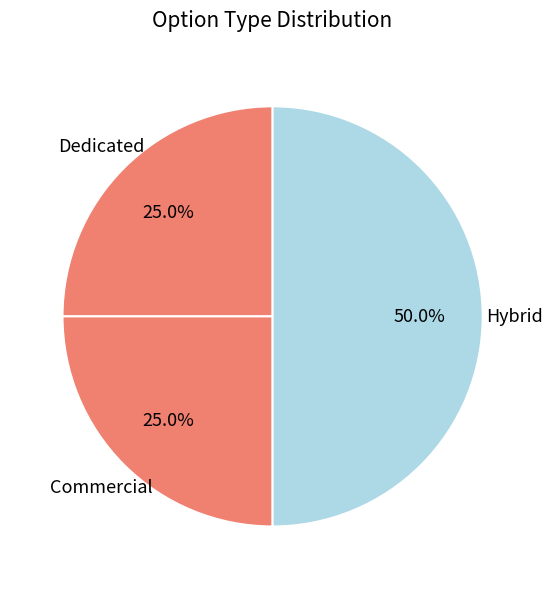

How many segments does this pie chart have?

3